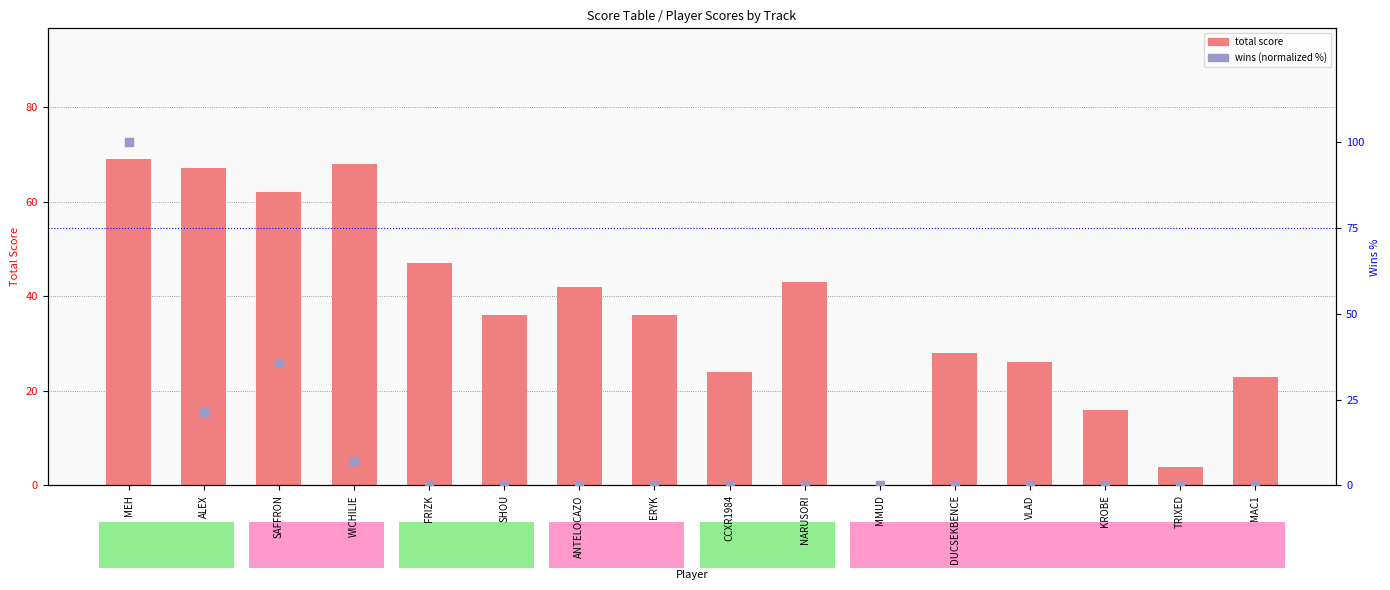

At how many categories does at least one series exceed 98?

1